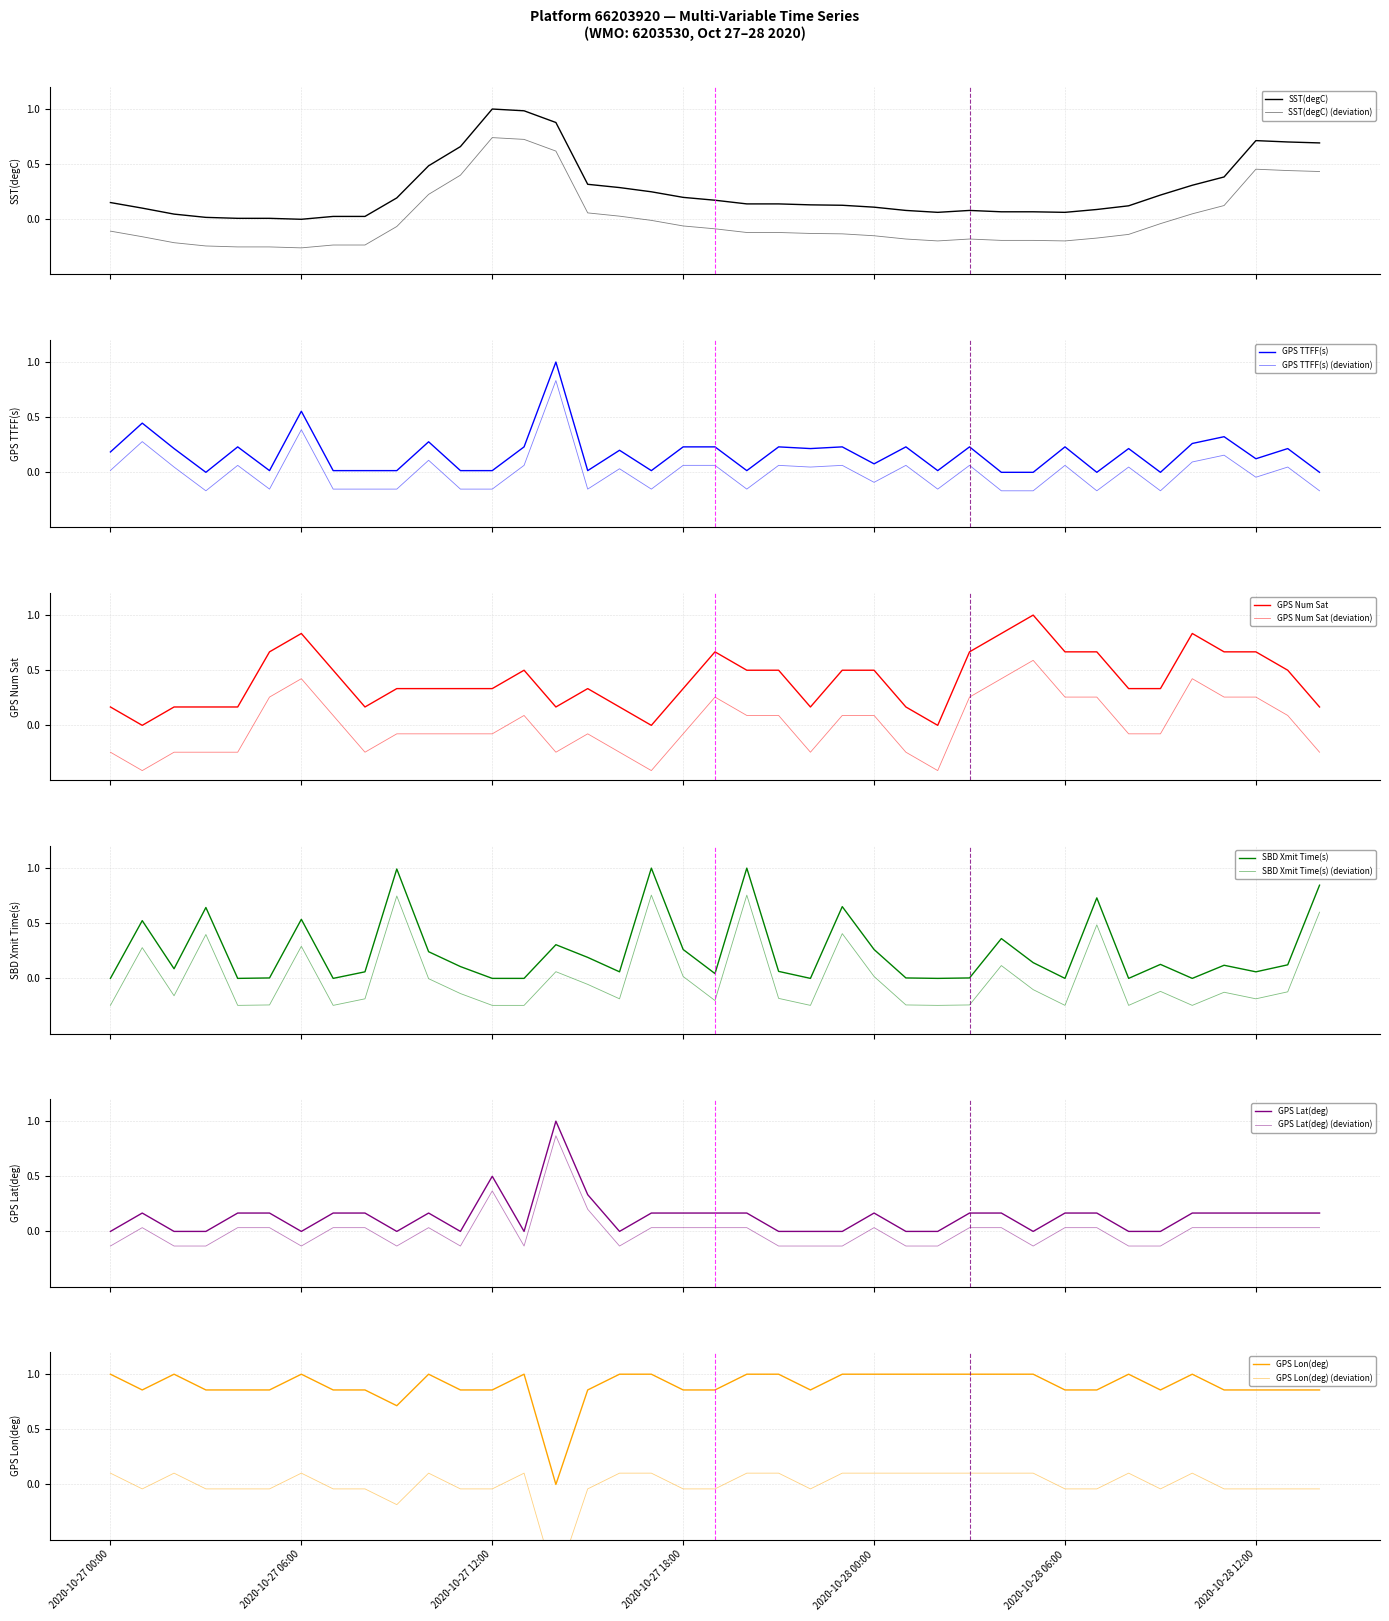

Rank the series at 2020-10-28 07:00 from lowest to highest value.

GPS TTFF(s), SST(degC), GPS Lat(deg), GPS Num Sat, SBD Xmit Time(s), GPS Lon(deg)